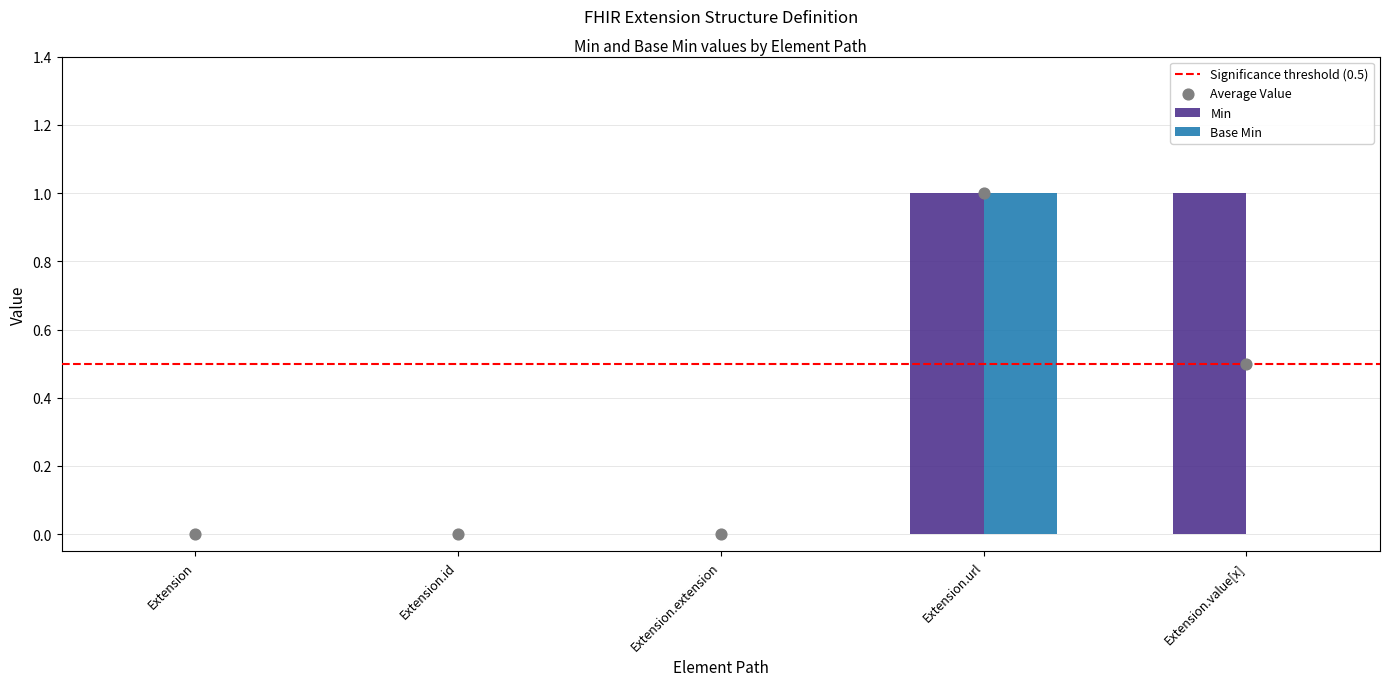

Is the value of Base Min at Extension.id greater than the value of Min at Extension.extension?

No